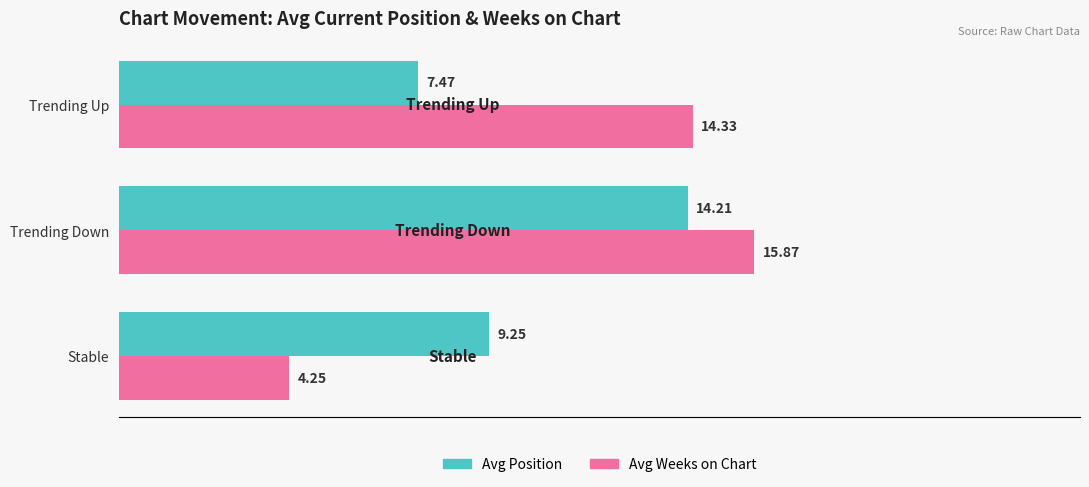

How many categories are shown in the chart?

3